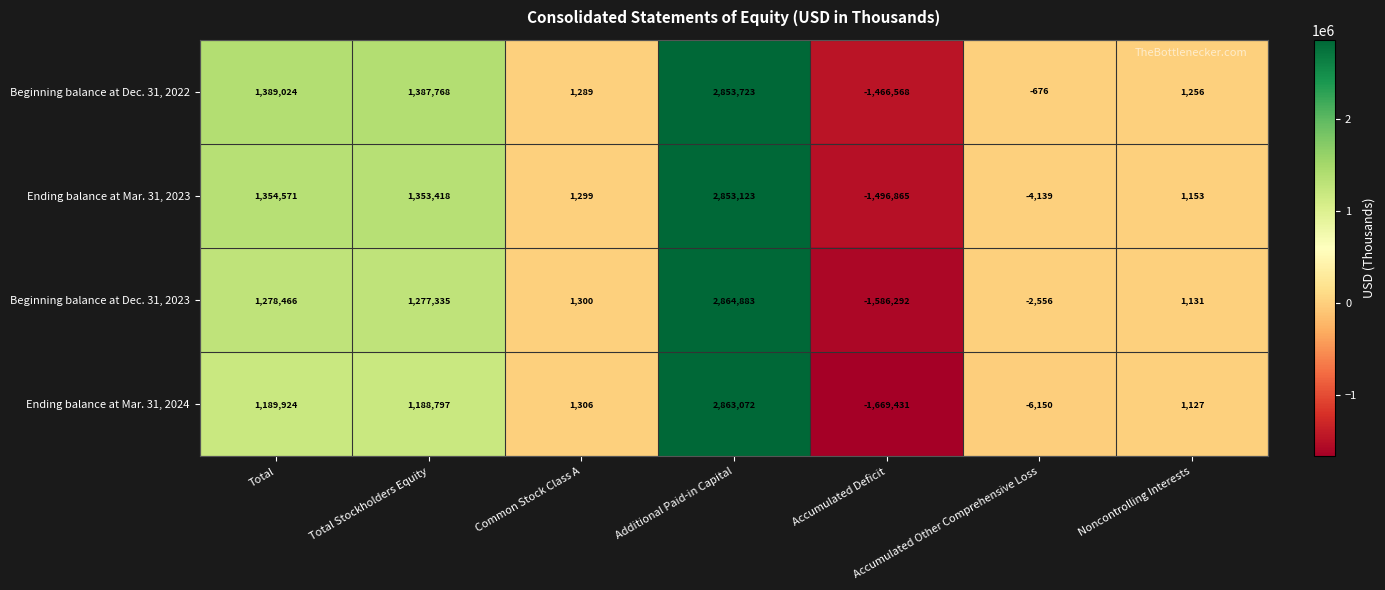

At which label does Beginning balance at Dec. 31, 2022 first exceed 1289?

Total